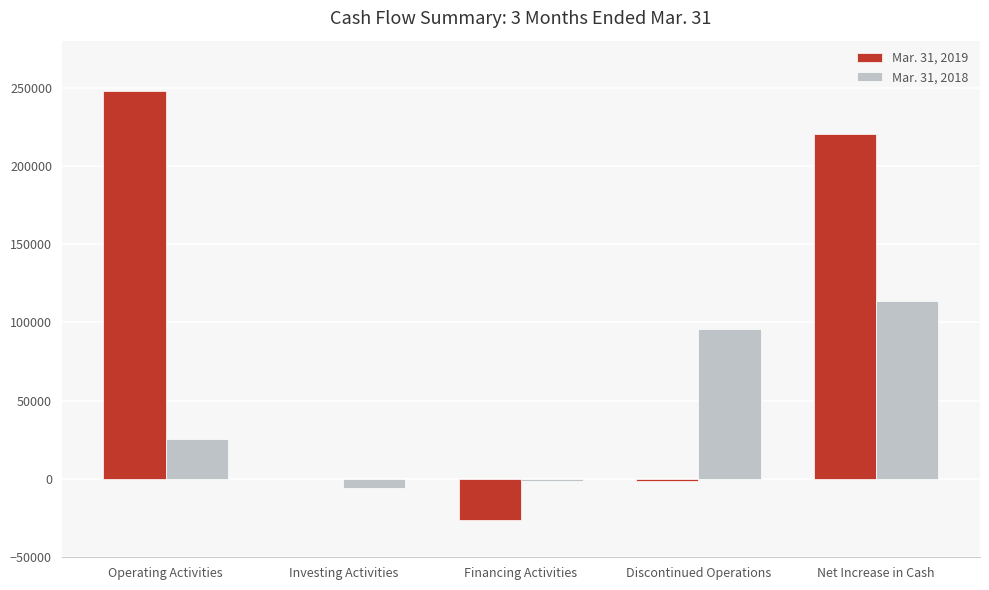

At which category does the chart reach its peak across all series?

Operating Activities